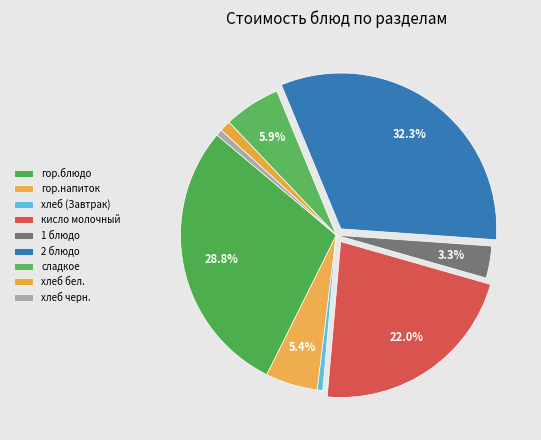

Between 1 блюдо and сладкое, which is larger?

сладкое